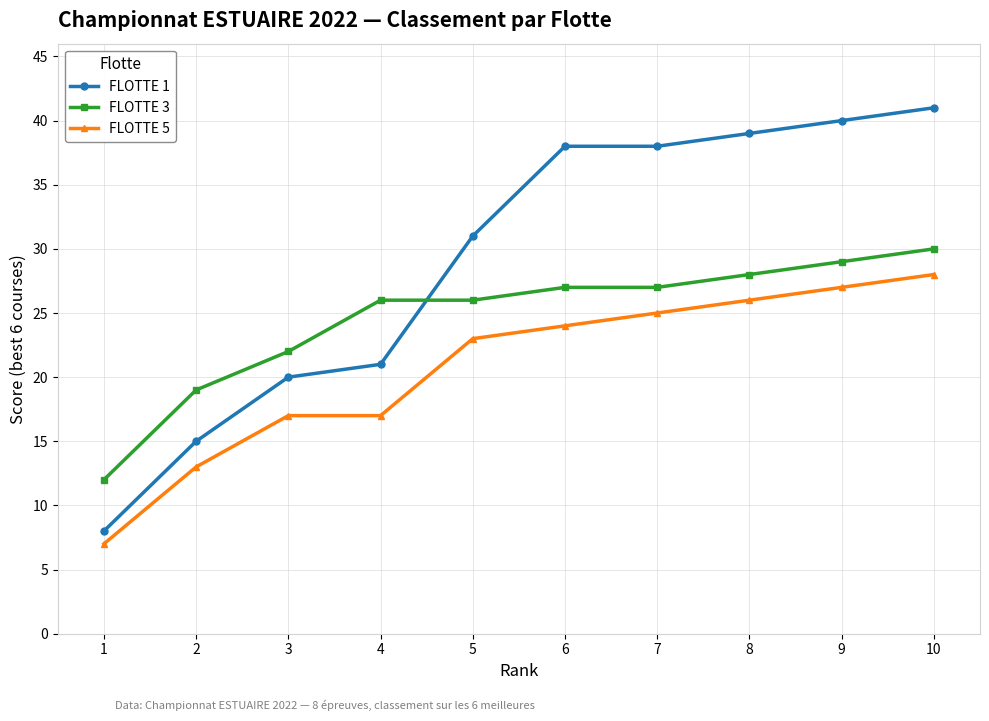

Reading left to right, what are all the values shown in this chart?

FLOTTE 1: 1=8	2=15	3=20	4=21	5=31	6=38	7=38	8=39	9=40	10=41
FLOTTE 3: 1=12	2=19	3=22	4=26	5=26	6=27	7=27	8=28	9=29	10=30
FLOTTE 5: 1=7	2=13	3=17	4=17	5=23	6=24	7=25	8=26	9=27	10=28